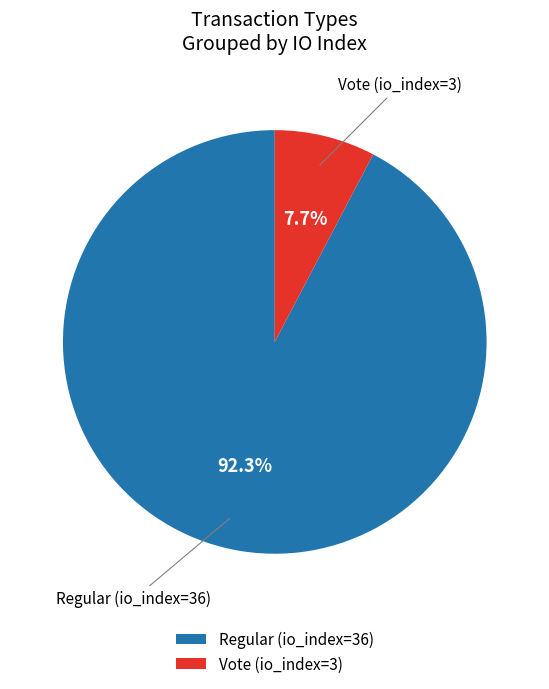

Is the sum of Regular (io_index=36) and Vote (io_index=3) greater than half?

Yes